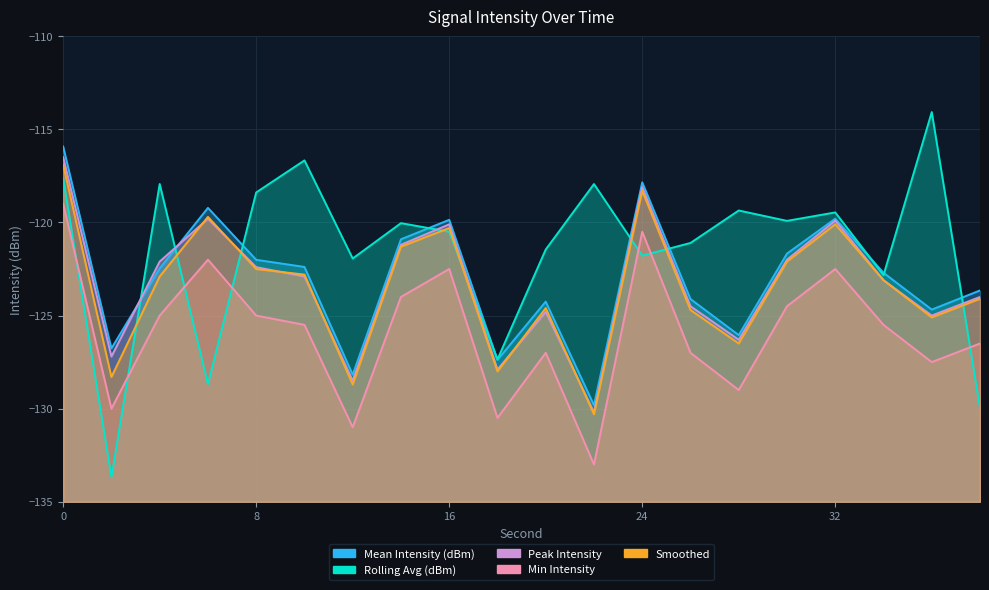

Which label corresponds to the largest value in the chart?

36